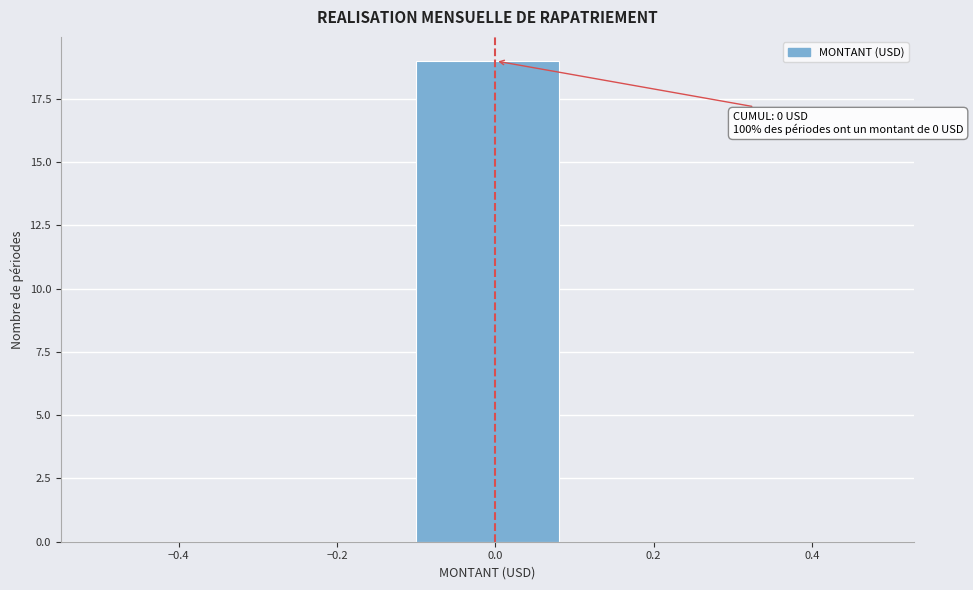

Over which range of the x-axis is the bar tallest?

-0.1 to 0.1